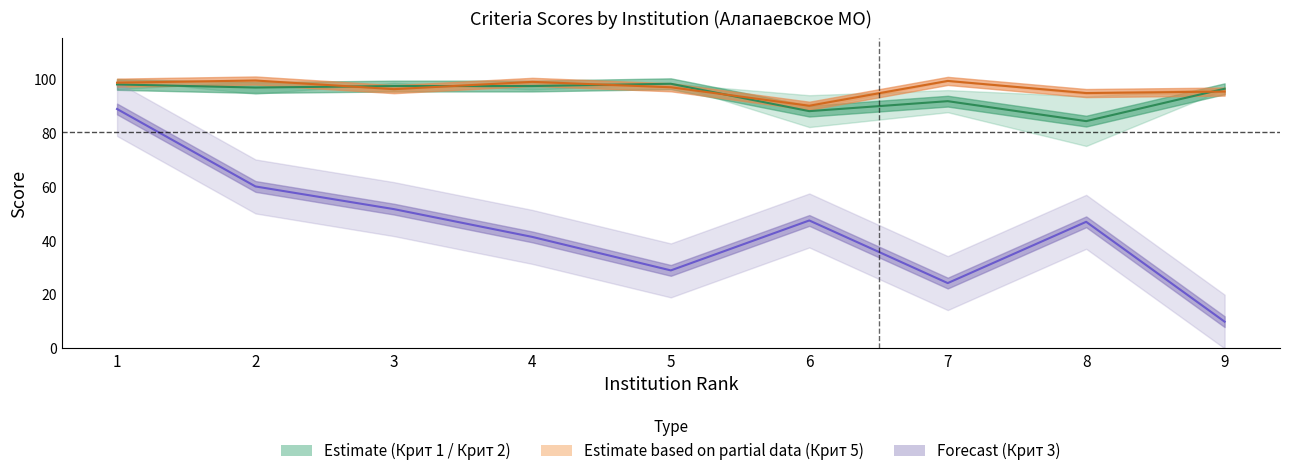

What is the sum of all Крит 5 values?

868.0